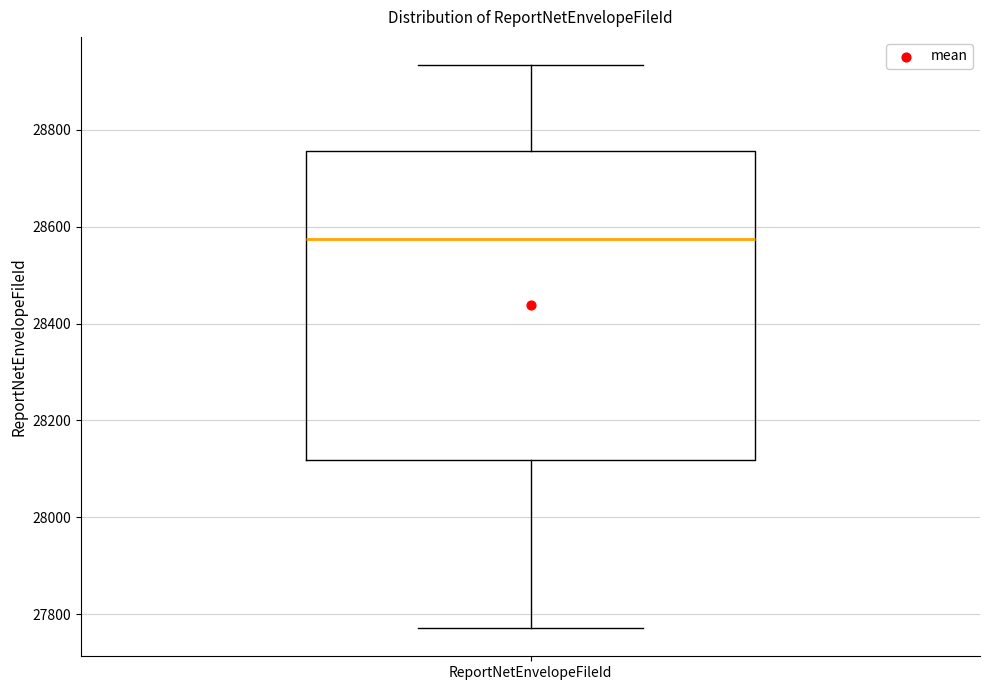

Read this box plot against the y-axis: the position of the median line, the range covered by the box, and the ends of both whiskers. The values are not printed on the chart, so give them approximately, as read against the axis.

median 28580, box 28120 to 28760, whiskers 27780 to 28940